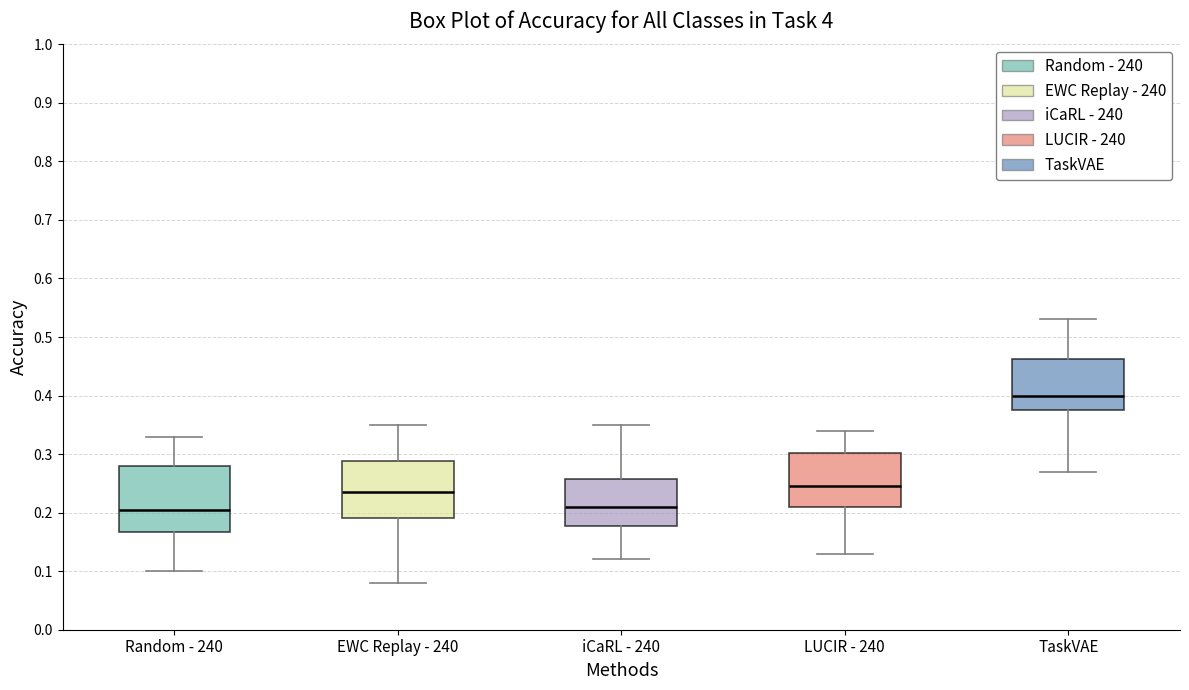

Comparing the boxes themselves (not the whiskers), which one is the tallest?

Random - 240